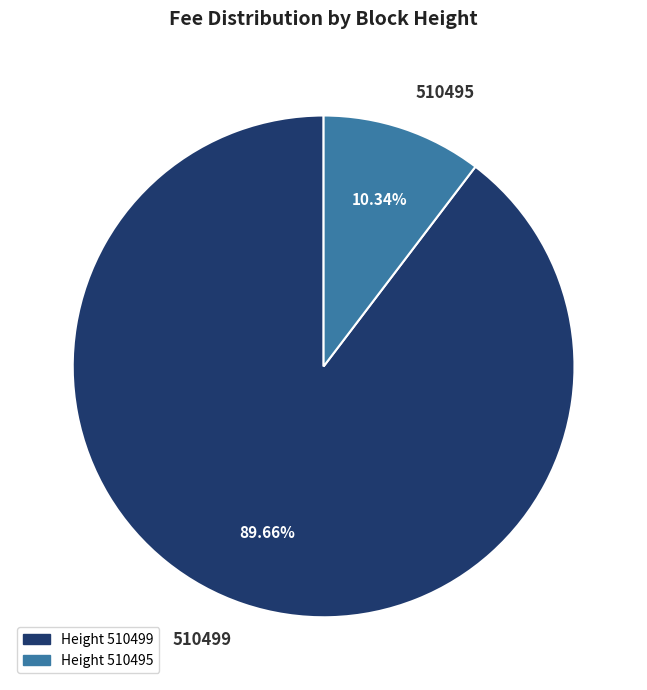

Which slice is the smallest?

510495